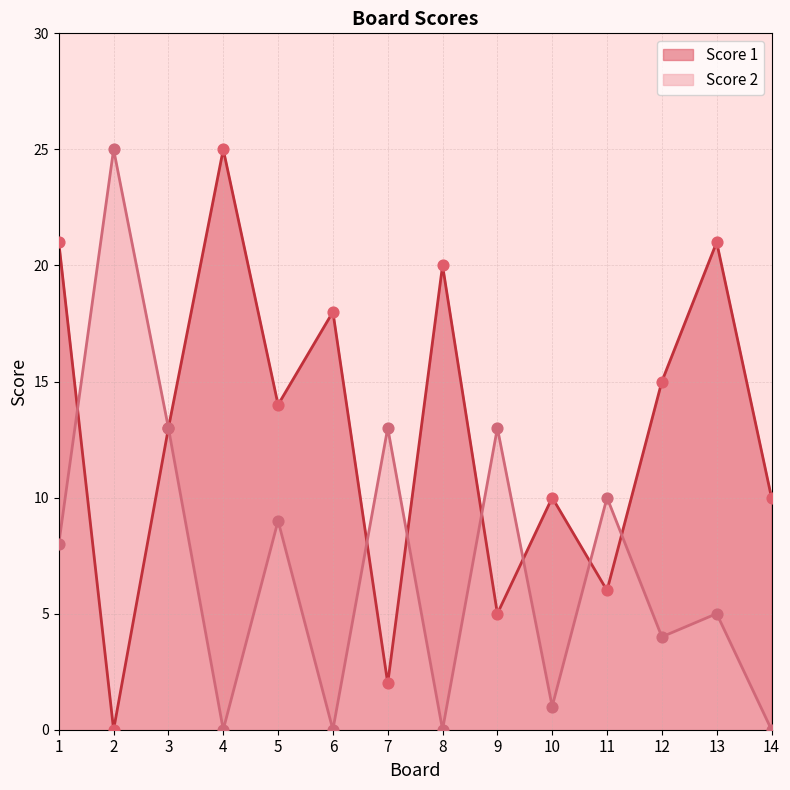

Which series has the widest spread of Y values?

Score 1